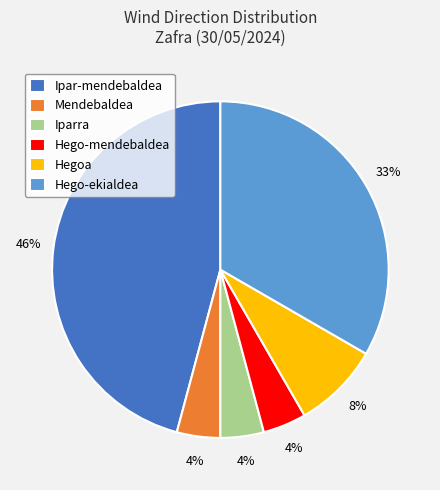

Approximately how many times larger is the value at Hego-ekialdea compared to Ipar-mendebaldea?

0.7